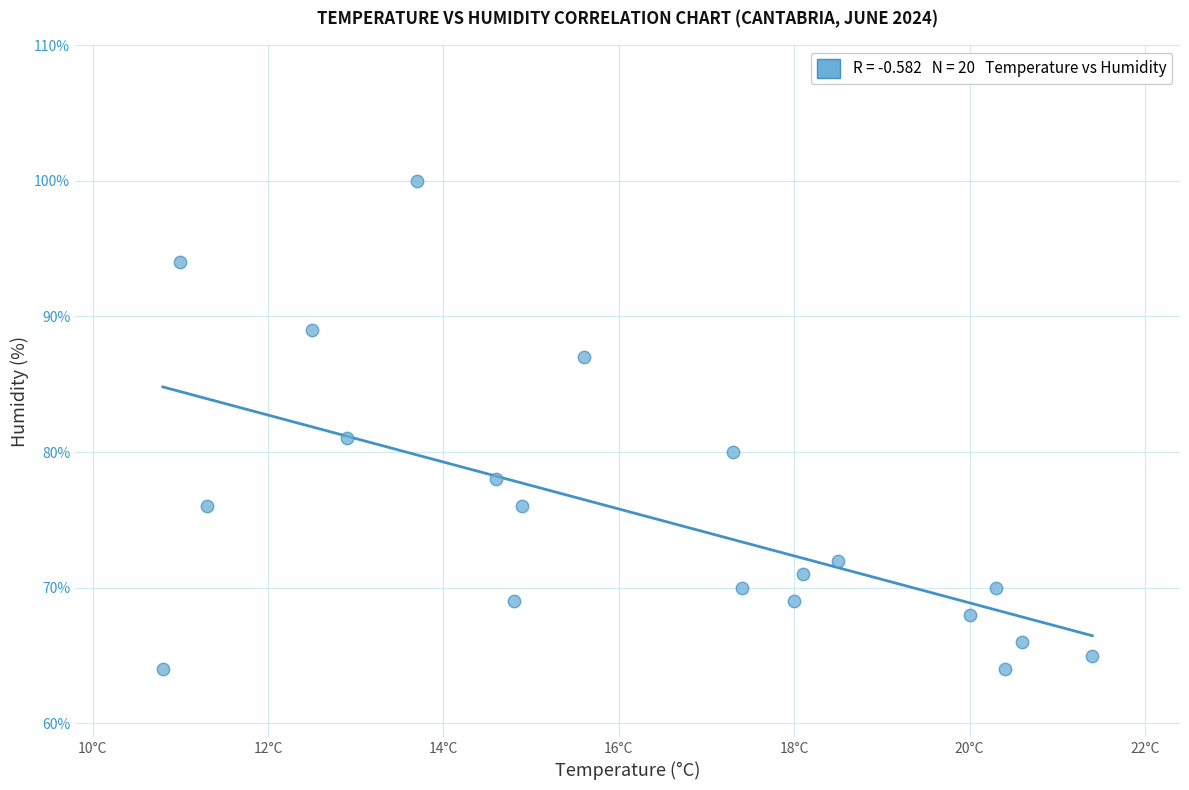

What Y value in the scatter plot is closest to 82?

81